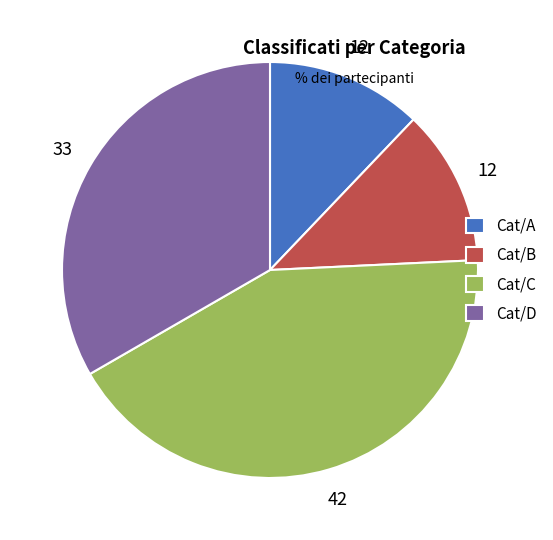

How many segments does this pie chart have?

4